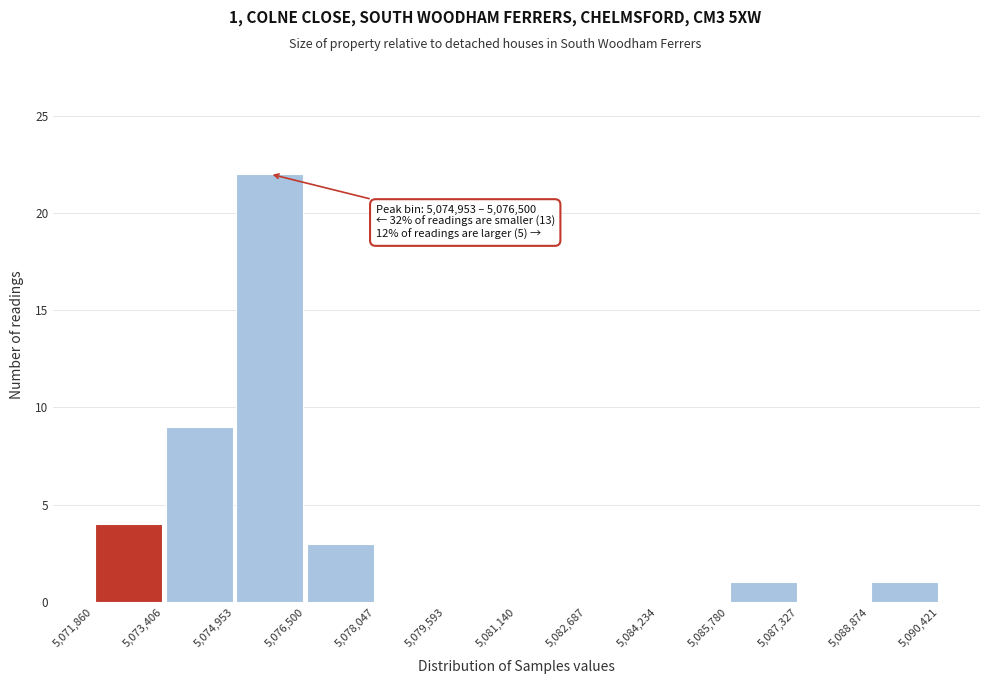

Which range on the x-axis has the tallest bar?

5,074,953 to 5,076,500